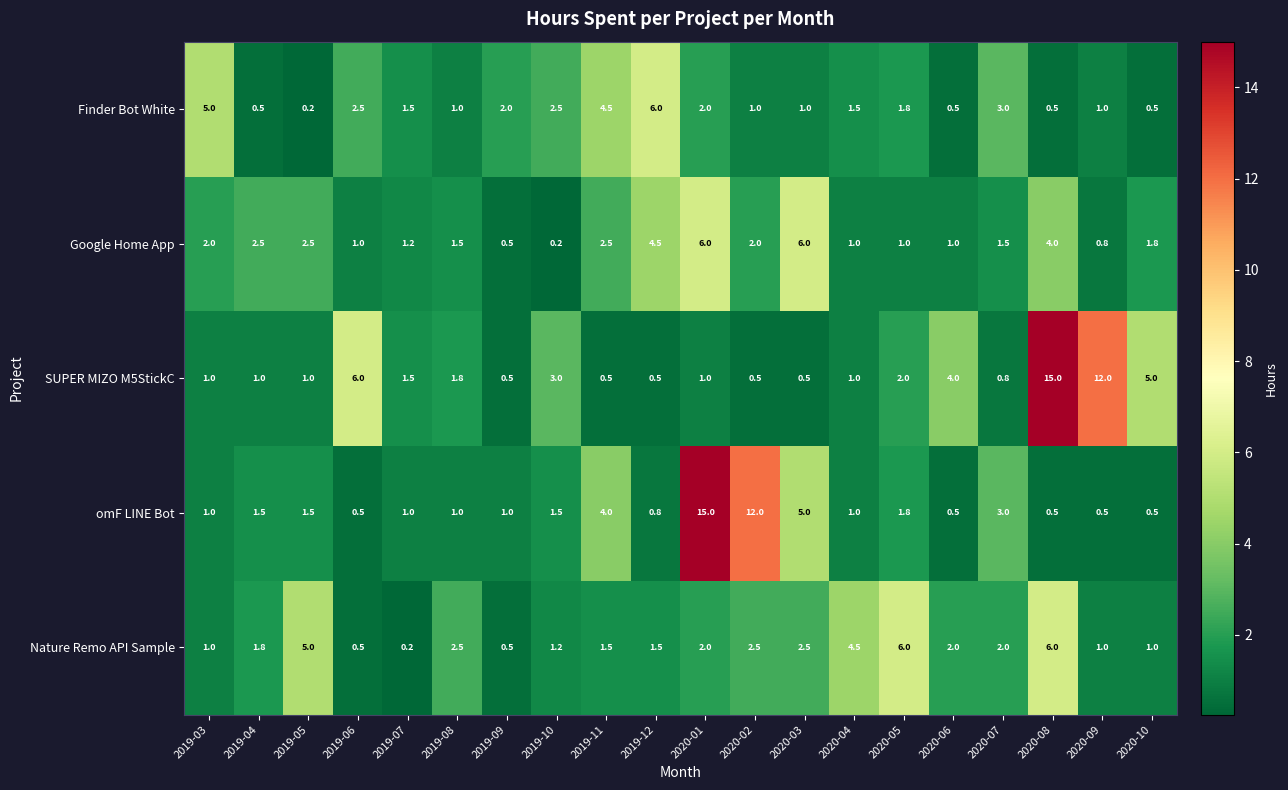

What is the maximum value shown in the chart?

15.0